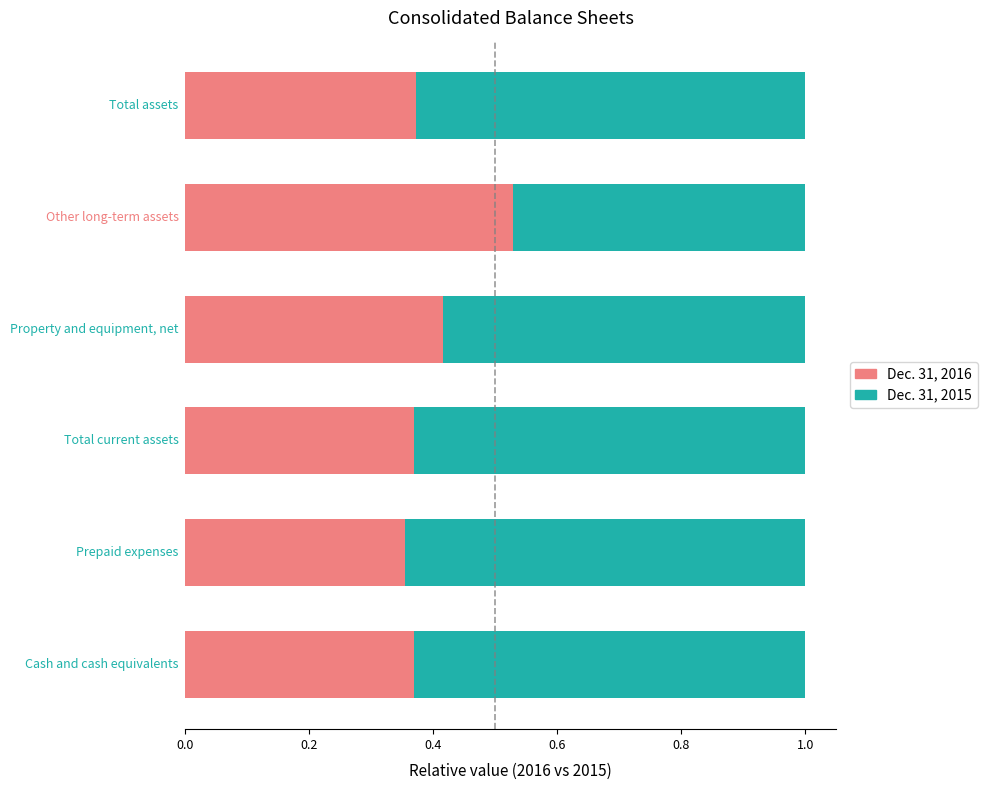

What is the difference between the maximum and minimum values in the Dec. 31, 2016 series?

0.2